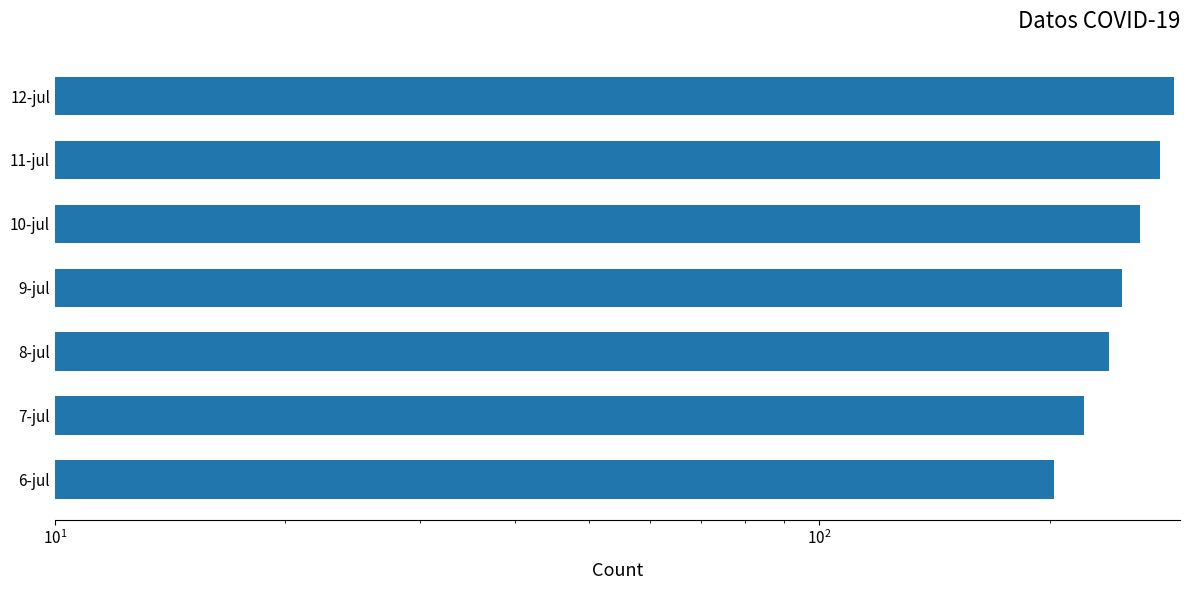

Reading left to right, transcribe all the data shown in this chart.

203	222	239	249	263	279	291